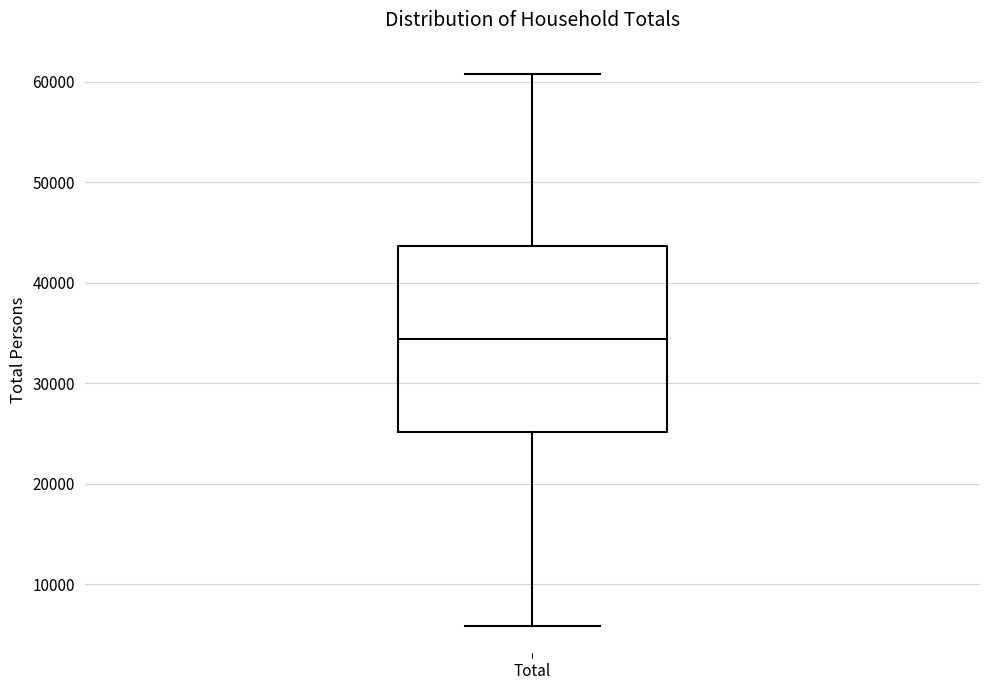

Where does the lower whisker of the box for Total end on the y-axis? The values are not printed on the chart, so give them approximately, as read against the axis.

6000